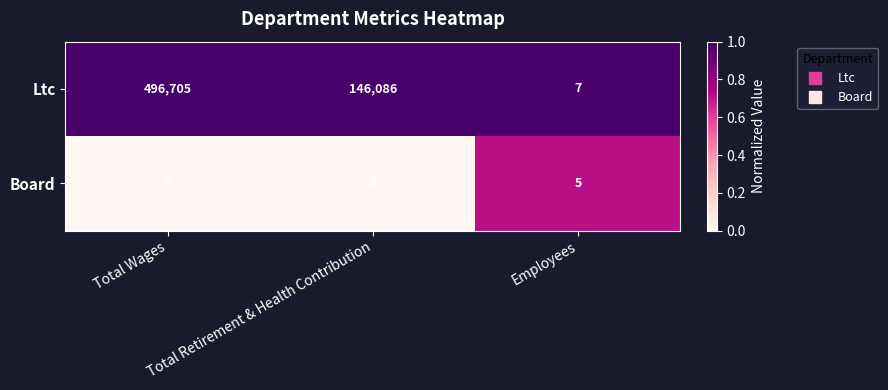

What is the difference between the maximum and second lowest values in the Board series?

5